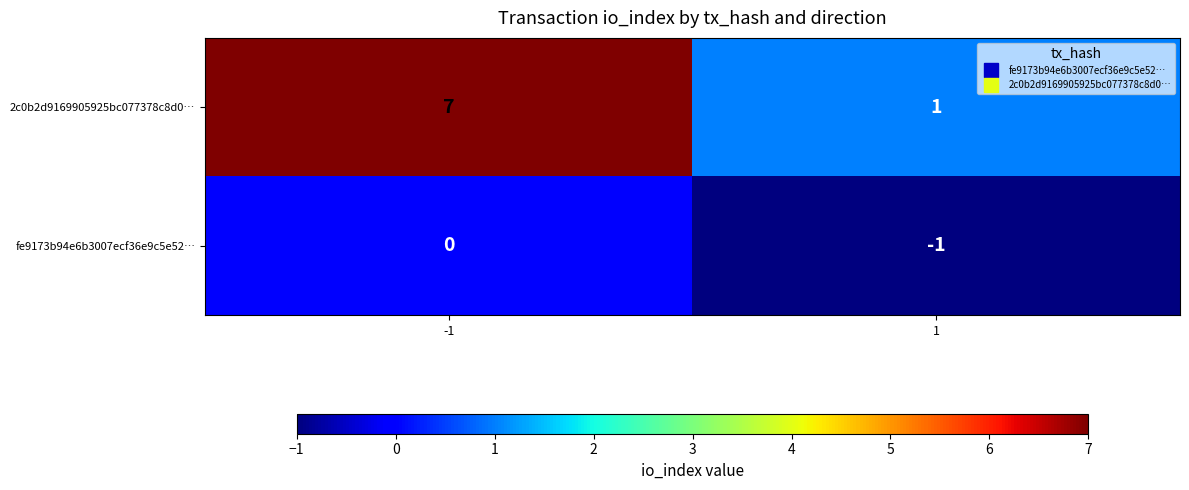

Between -1 and 1, which series saw the biggest shift?

2c0b2d9169905925bc077378c8d0…